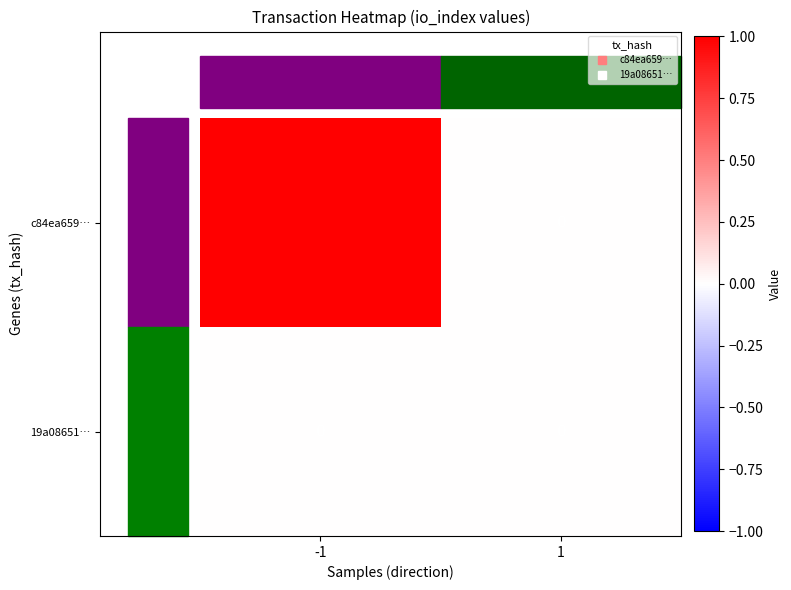

The c84ea659… series shows 1 at -1. True or false?

True